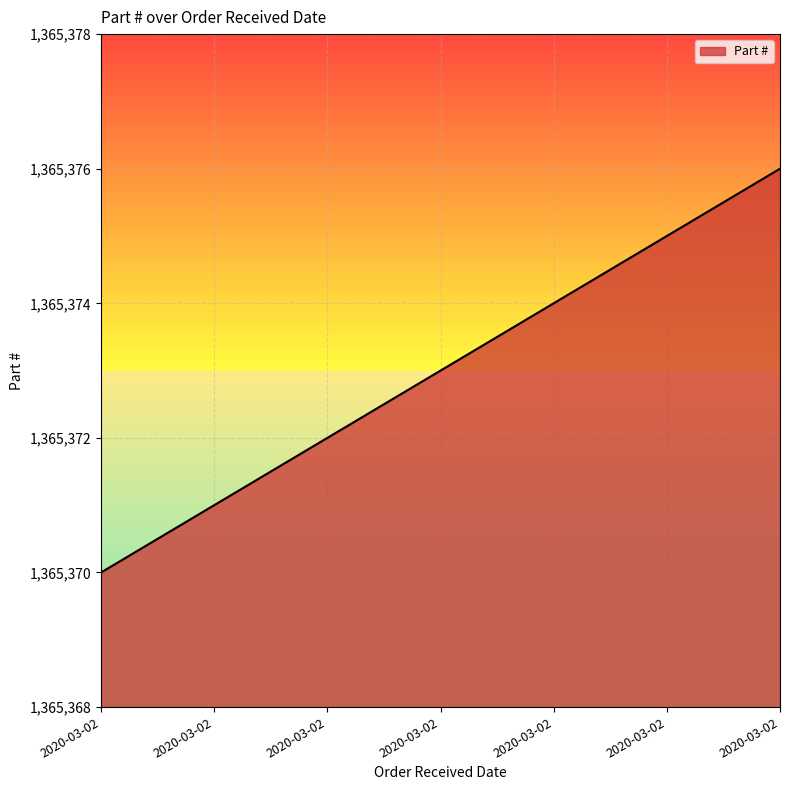

How many categories are shown in the chart?

7